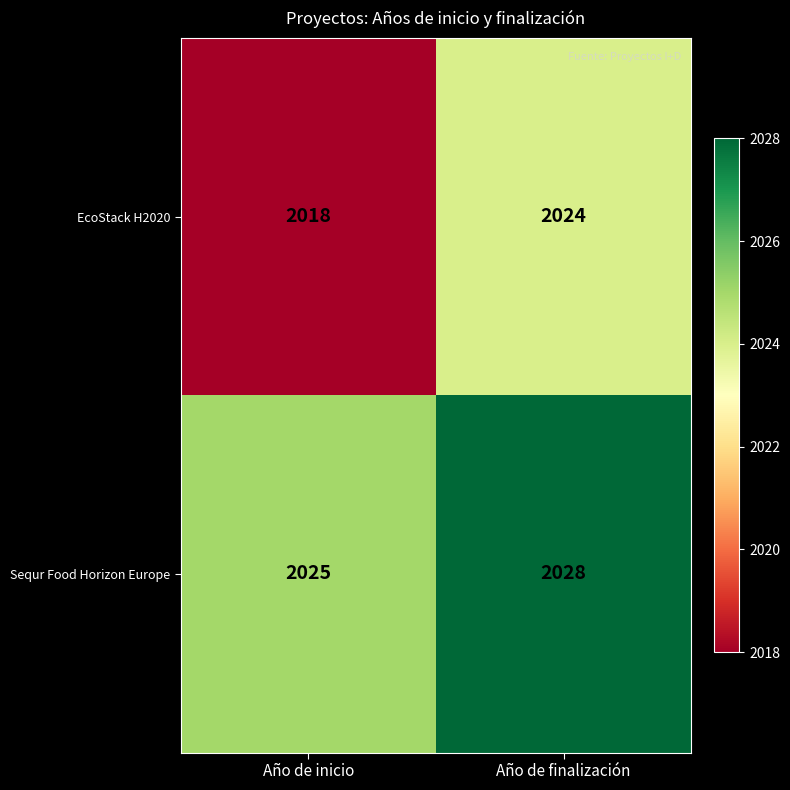

Reading left to right, extract all data points from this chart.

EcoStack H2020: 2018	2024
Sequr Food Horizon Europe: 2025	2028